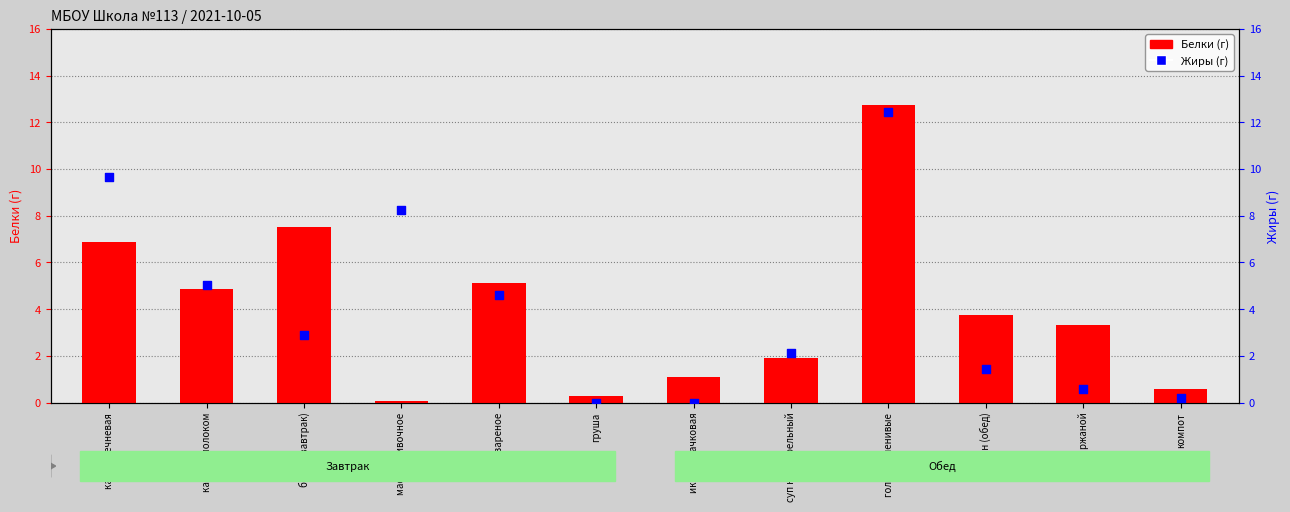

Which series reaches the minimum Y coordinate?

Жиры